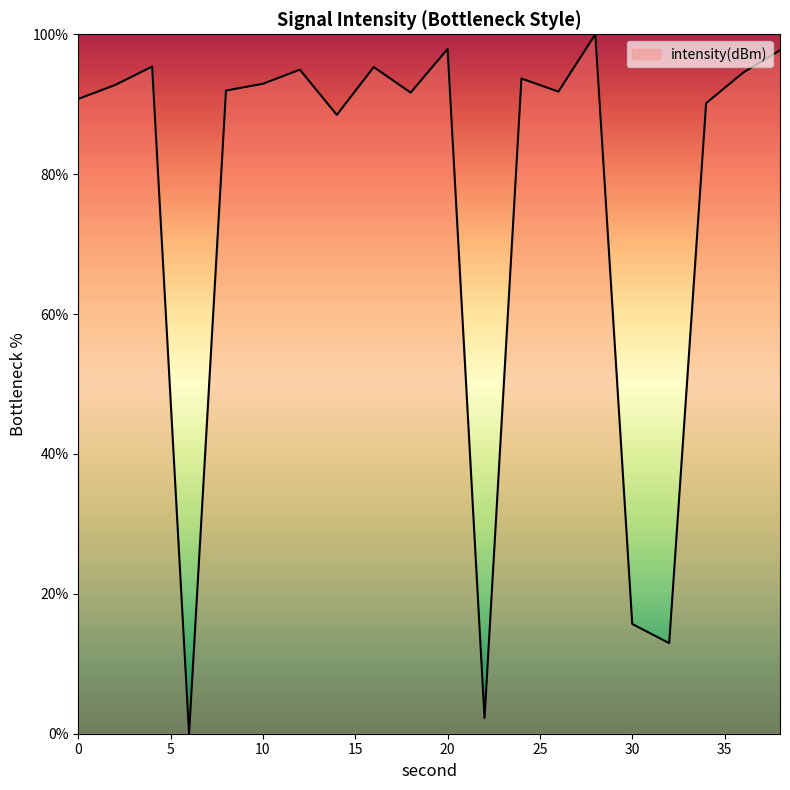

True or false: the data has more than 2 interior local peaks.

True